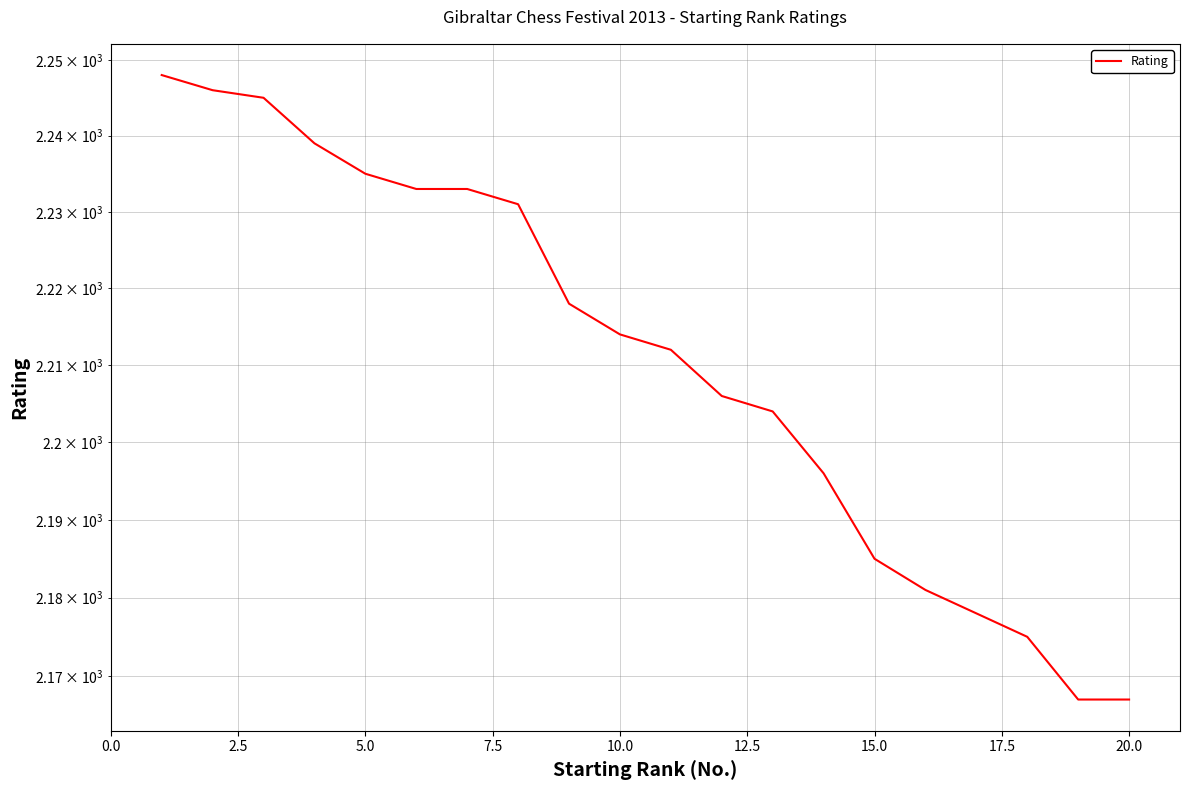

What is the difference between the maximum and minimum values?

81